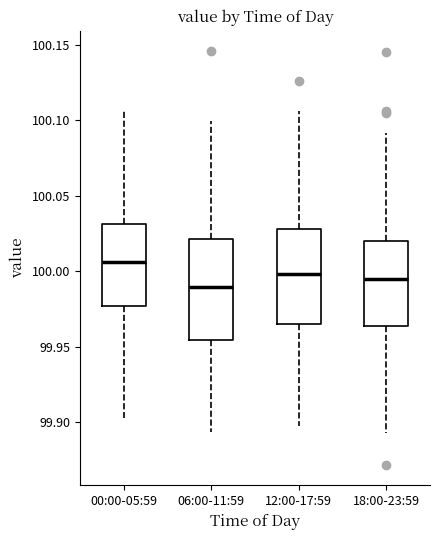

Reading left to right, transcribe this box plot: for each box, give where its median line is, the range the box spans, and where its two whiskers end, as read against the y-axis. The values are not printed on the chart, so give them approximately, as read against the axis.

00:00-05:59: median 100.005, box 99.975 to 100.030, whiskers 99.900 to 100.105
06:00-11:59: median 99.990, box 99.955 to 100.020, whiskers 99.895 to 100.100
12:00-17:59: median 100.000, box 99.965 to 100.030, whiskers 99.895 to 100.105
18:00-23:59: median 99.995, box 99.965 to 100.020, whiskers 99.895 to 100.090